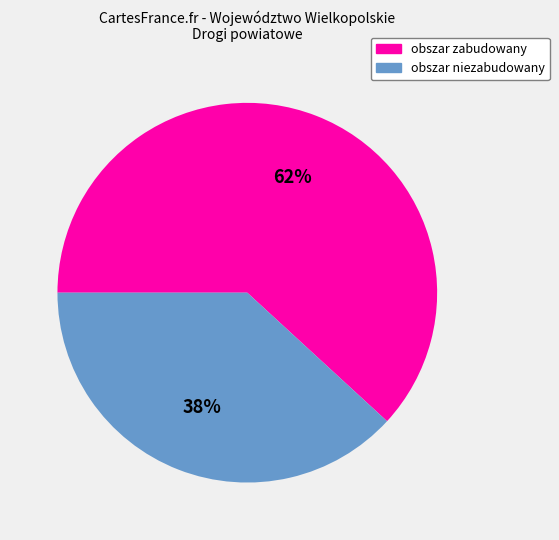

Does any single category account for the majority?

Yes